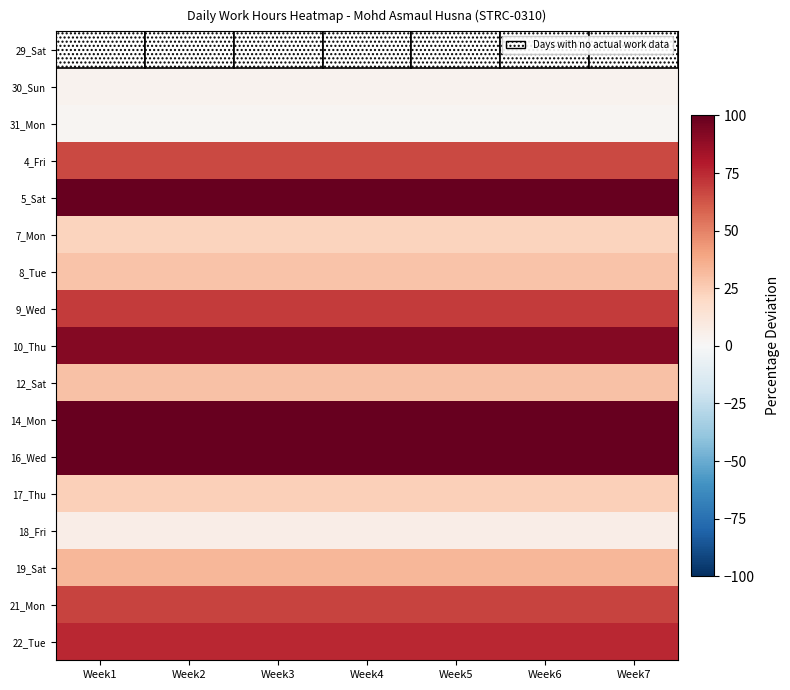

Is the value of 14_Mon at Week2 greater than the value of 4_Fri at Week2?

Yes